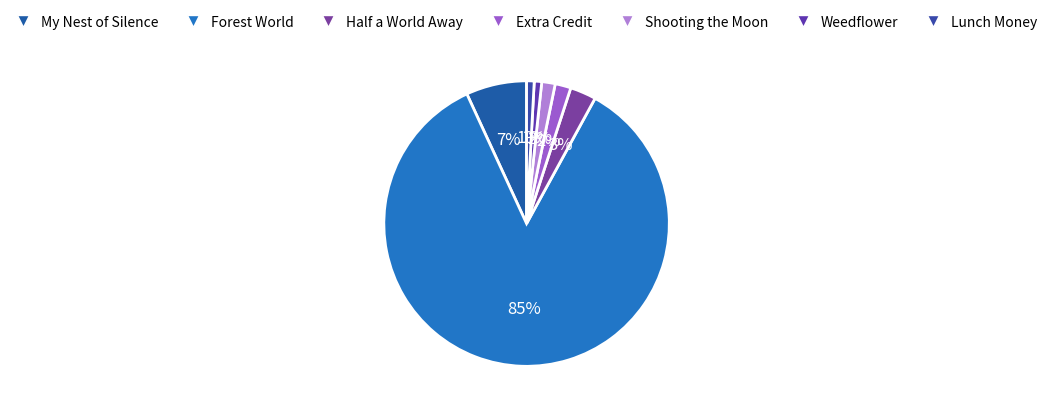

To the nearest percent, what portion does Half a World Away represent?

3%